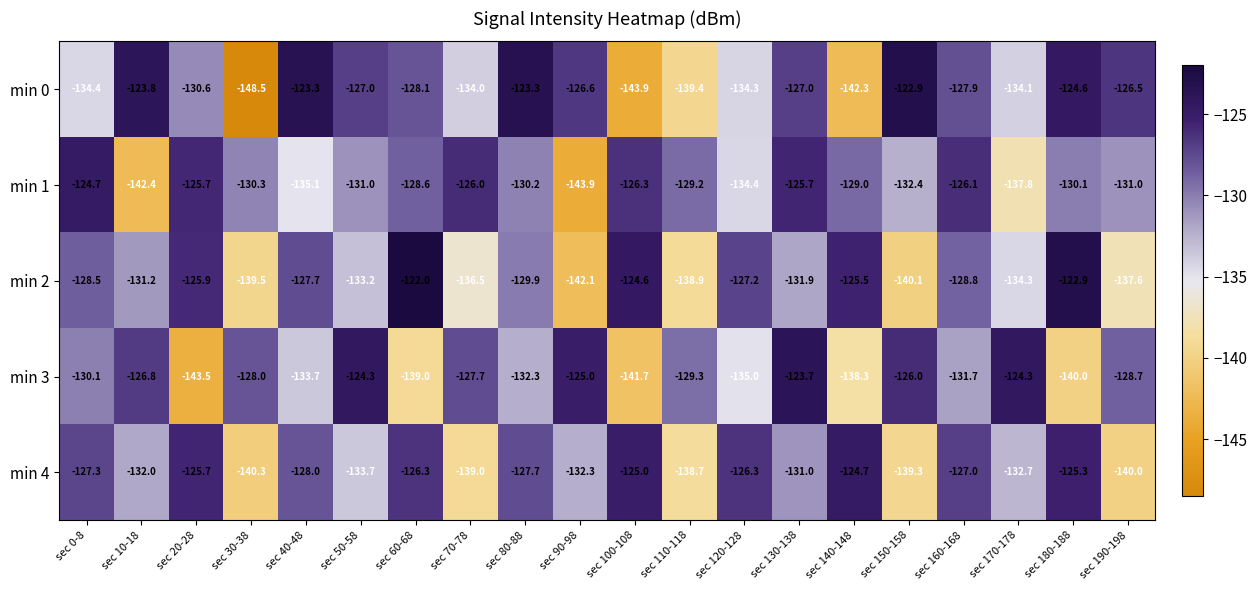

What is the highest value of the min 3 series?

-123.7